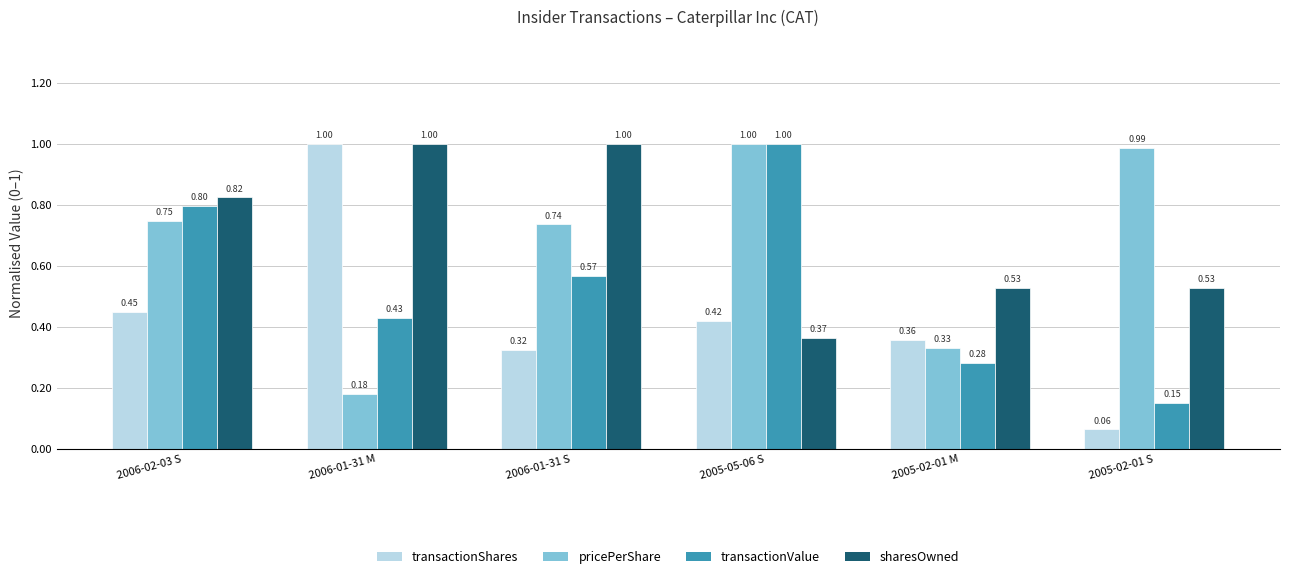

Between 2006-01-31 S and 2005-02-01 M, which series saw the biggest shift?

sharesOwned